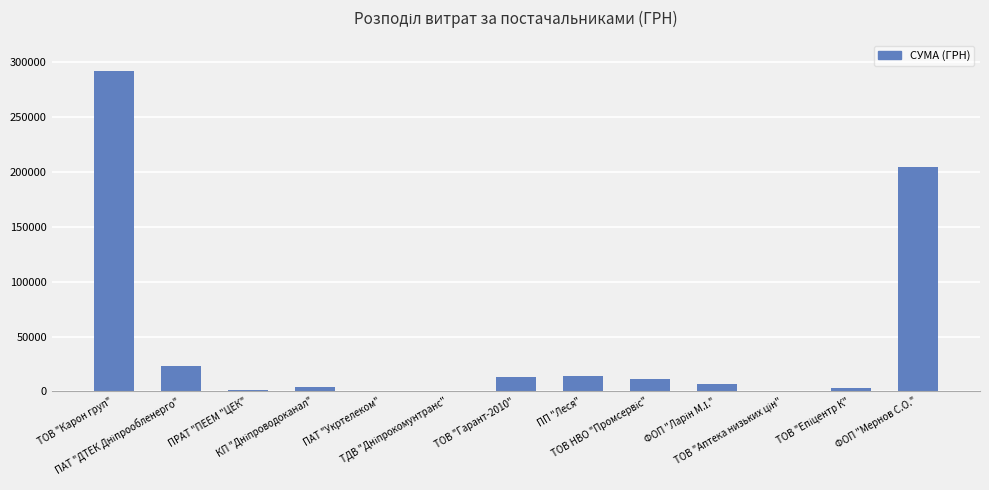

What is the maximum value shown in the chart?

291995.9